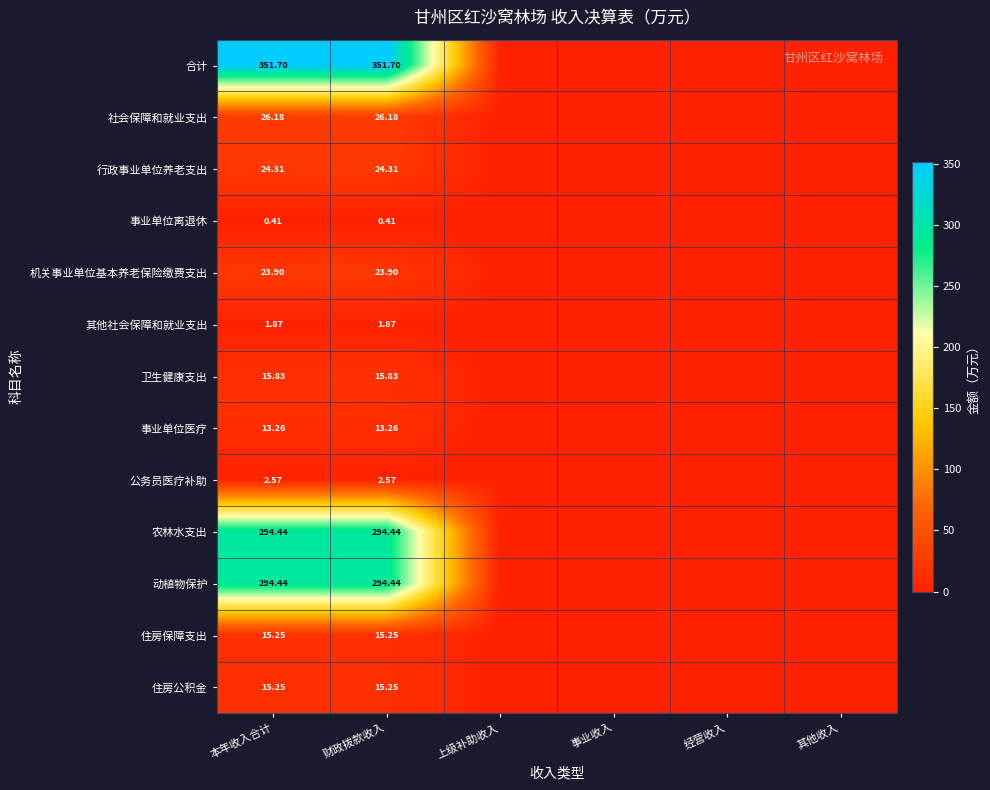

True or false: 动植物保护 has a value of 0.0 at 其他收入.

True